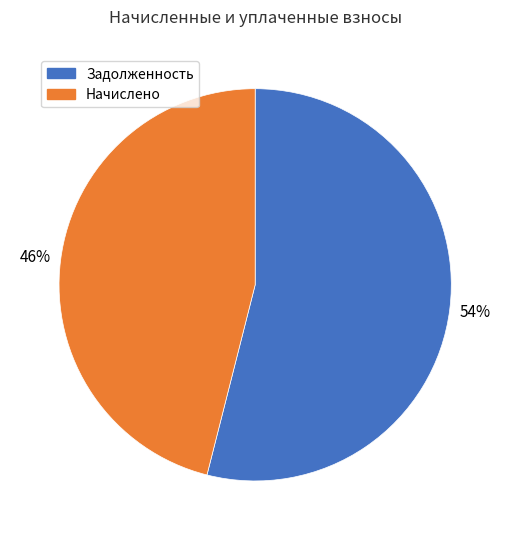

Which category accounts for the majority?

Задолженность